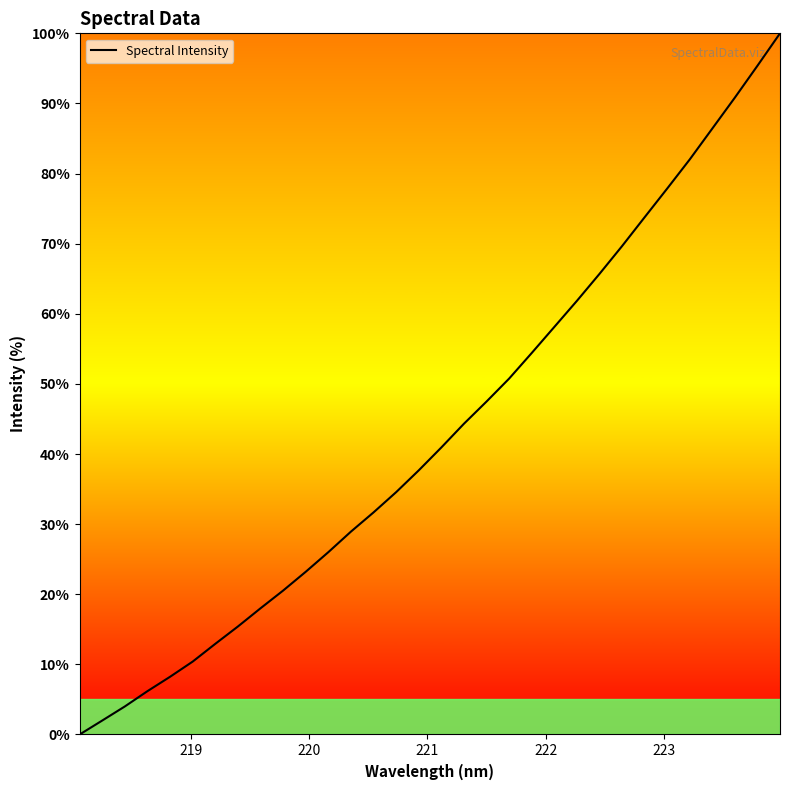

What is the difference between the maximum and minimum values?

100.0